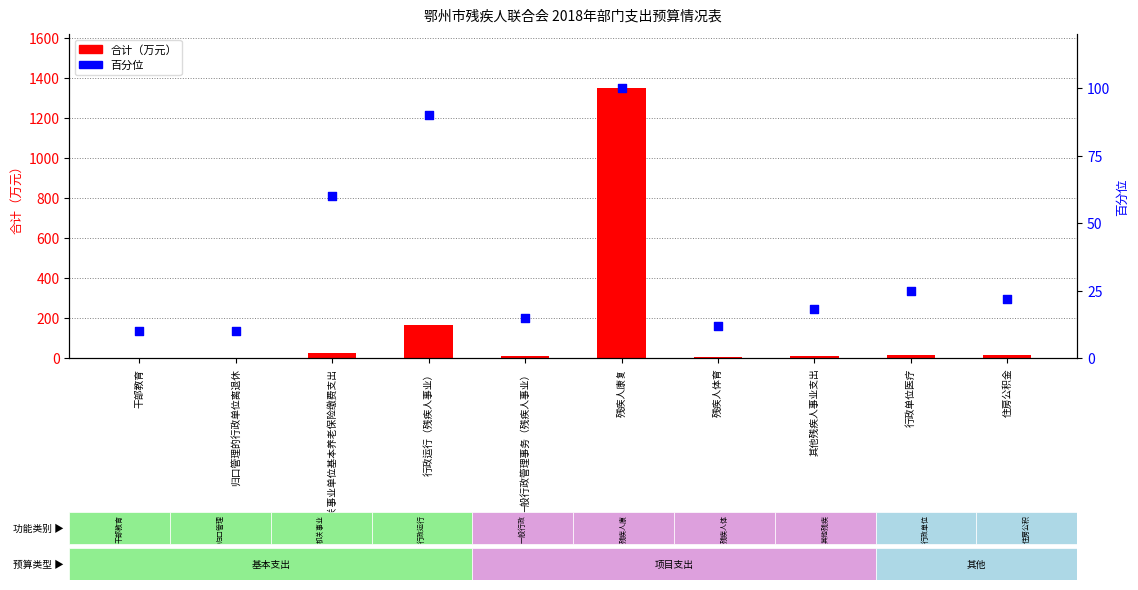

Which series reaches the minimum Y coordinate?

合计（万元）